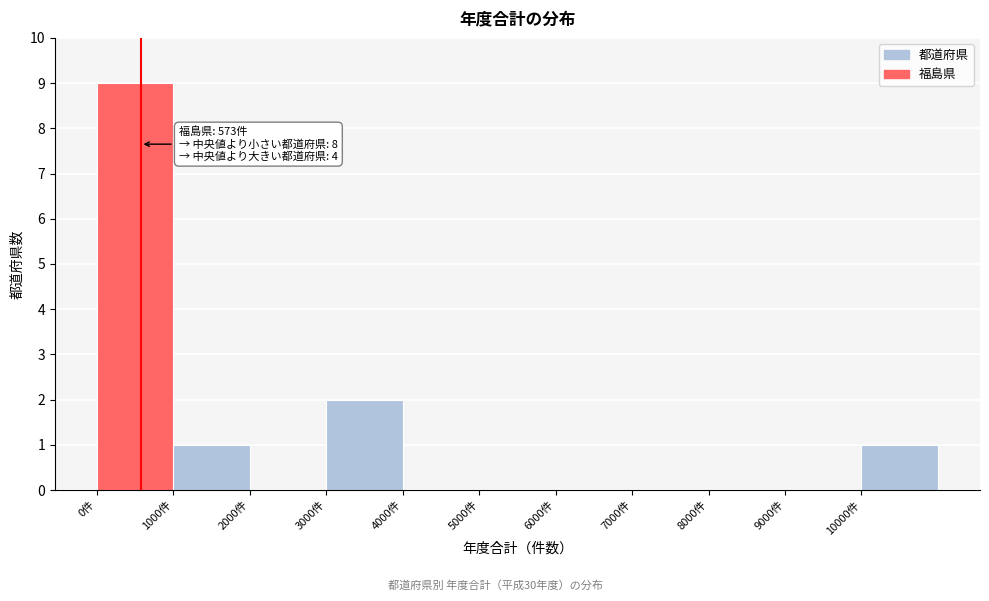

Which range on the x-axis has the tallest bar?

0 to 1000